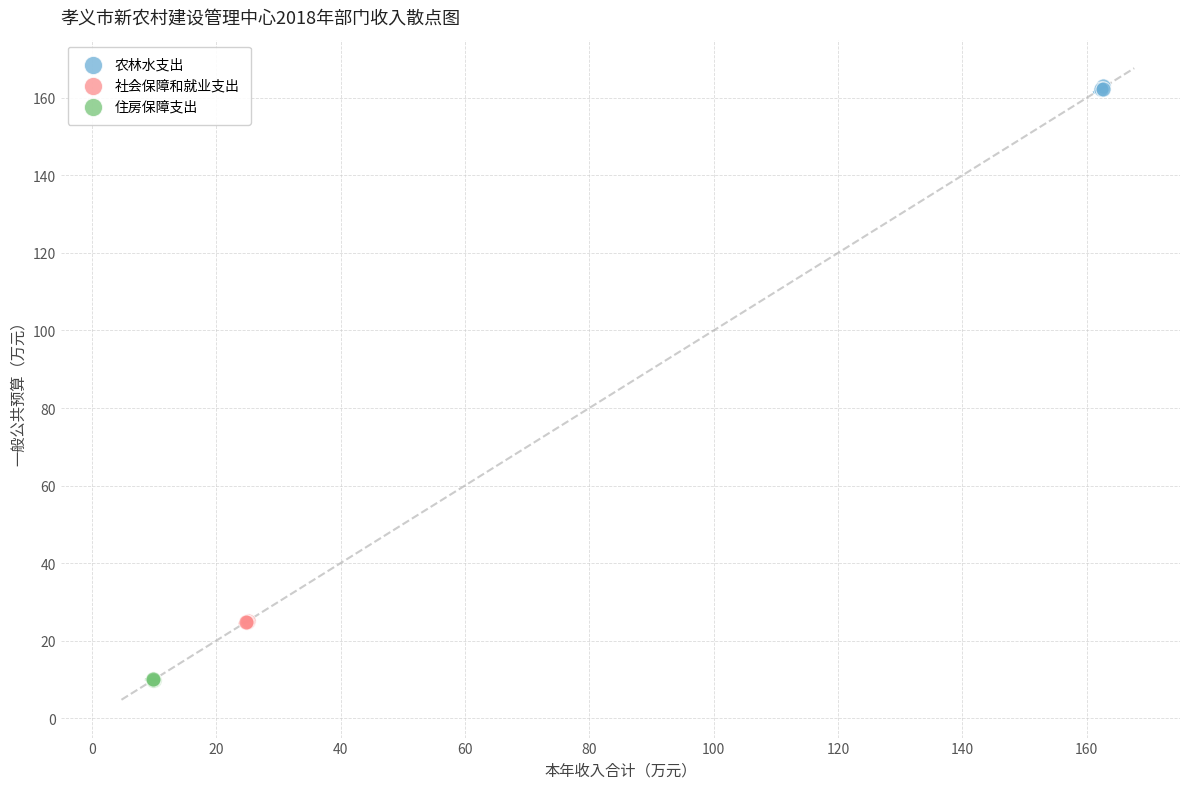

Which series reaches the minimum Y coordinate?

住房保障支出